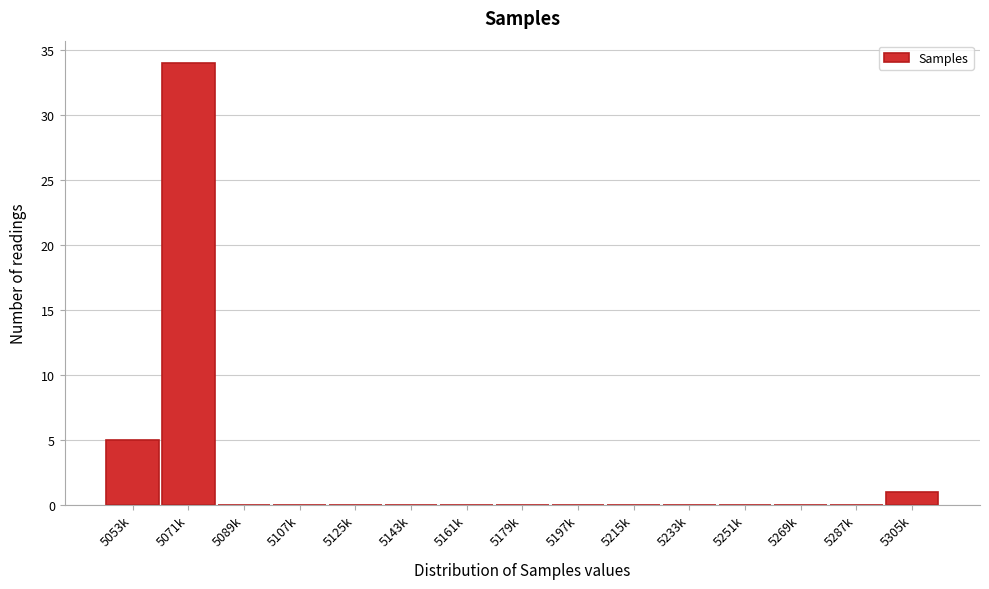

Reading left to right, extract all data points from this chart.

5053k=5	5071k=34	5089k=0	5107k=0	5125k=0	5143k=0	5161k=0	5179k=0	5197k=0	5215k=0	5233k=0	5251k=0	5269k=0	5287k=0	5305k=1